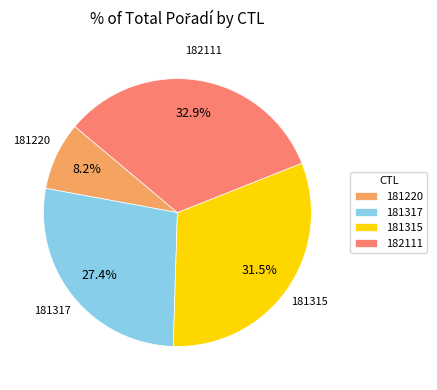

How many segments does this pie chart have?

4